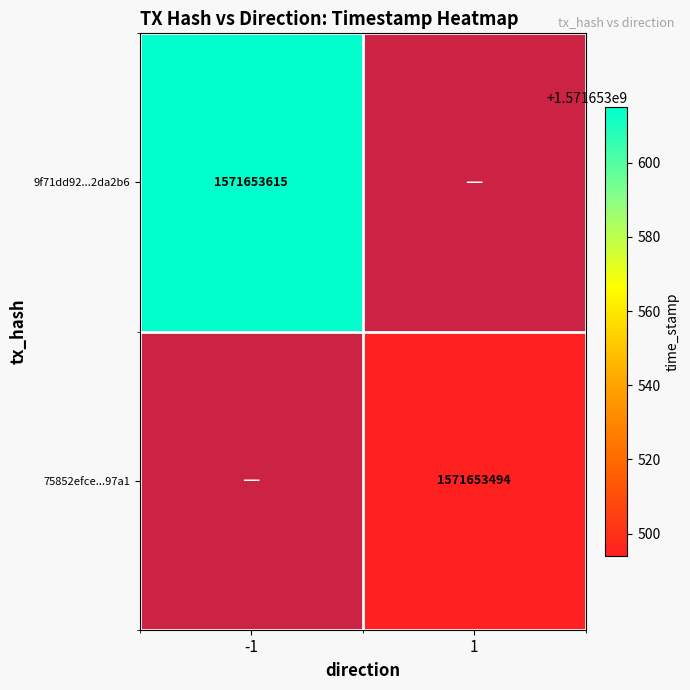

Reading left to right, extract all data points from this chart.

9f71dd92dd3f0a2e51c13269d85878e4c2da2b6: 1571653615	0
75852efce3c3c8e8686ee403c42f7220e6497a1: 0	1571653494